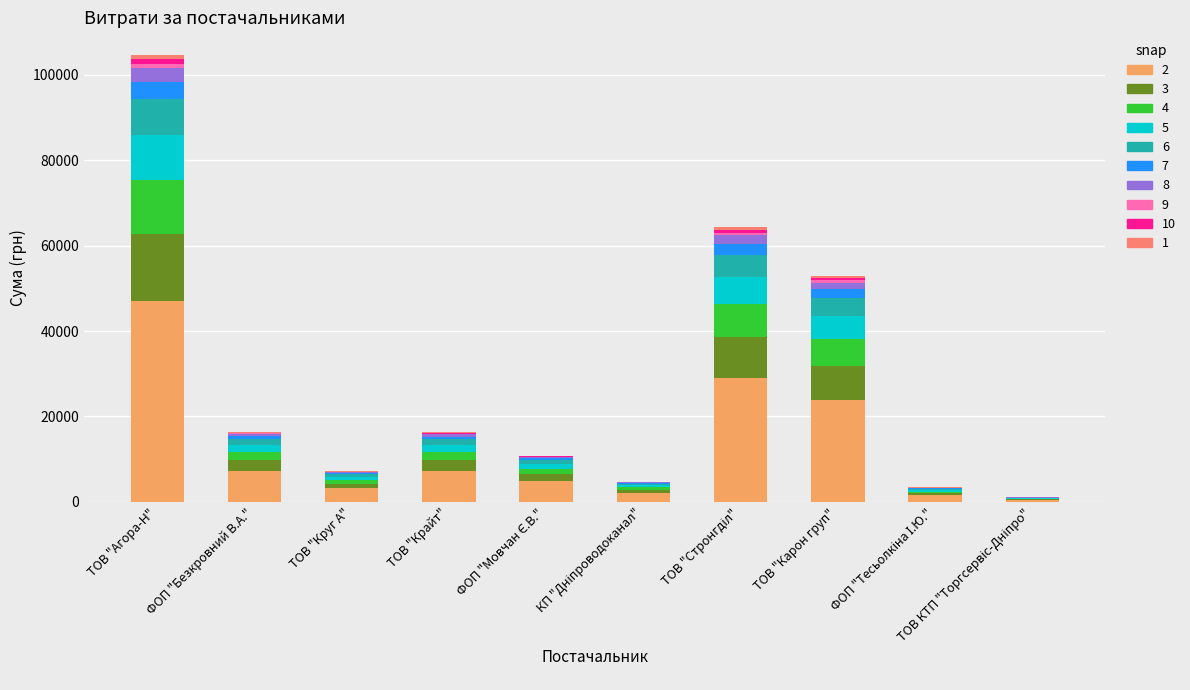

Are the bars grouped side by side (vs. stacked)?

No